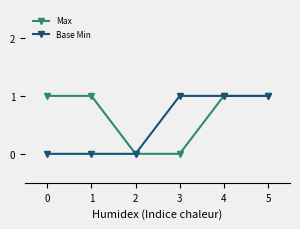

What is the value of the Max point at the 6th from the left?

1